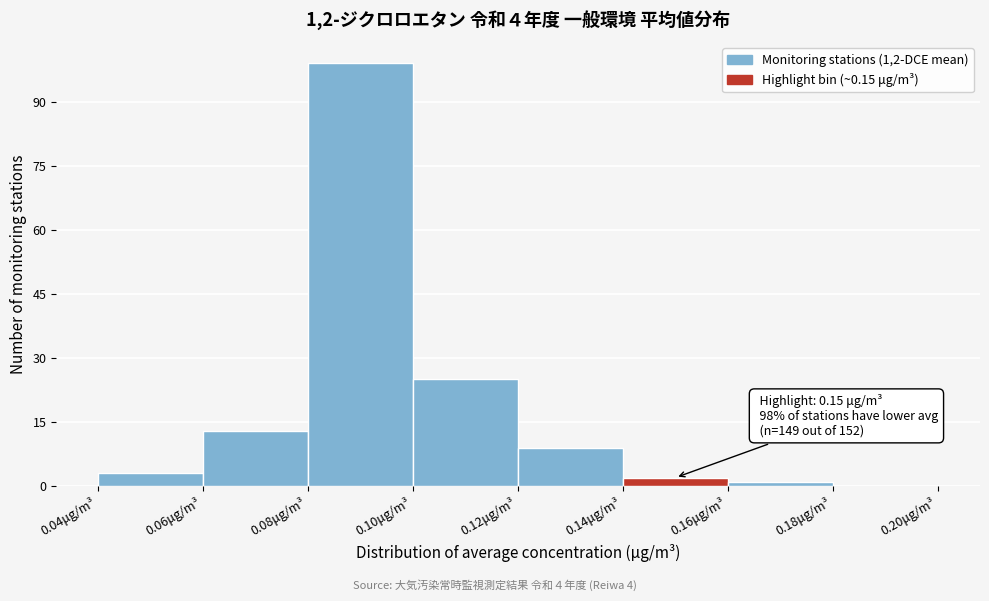

Over which range of the x-axis is the bar tallest?

0.08 to 0.10